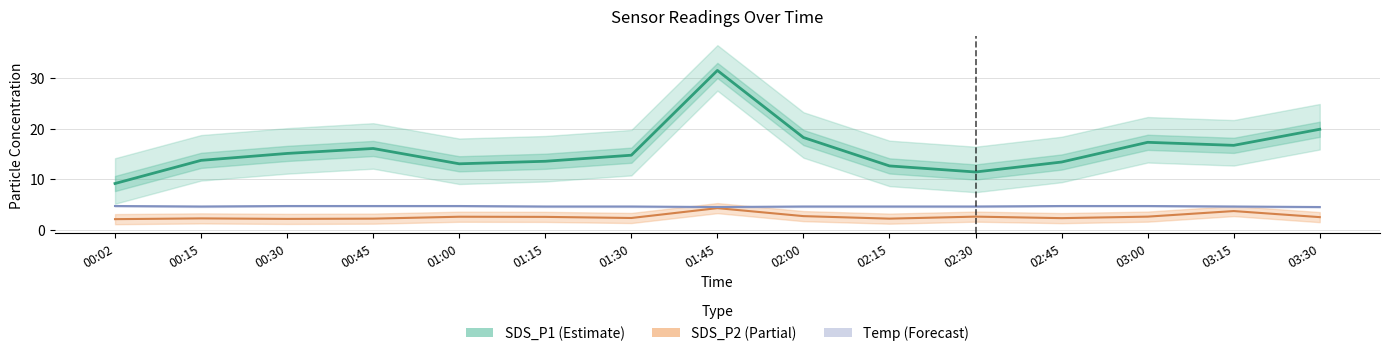

Count the number of data series in this chart.

3